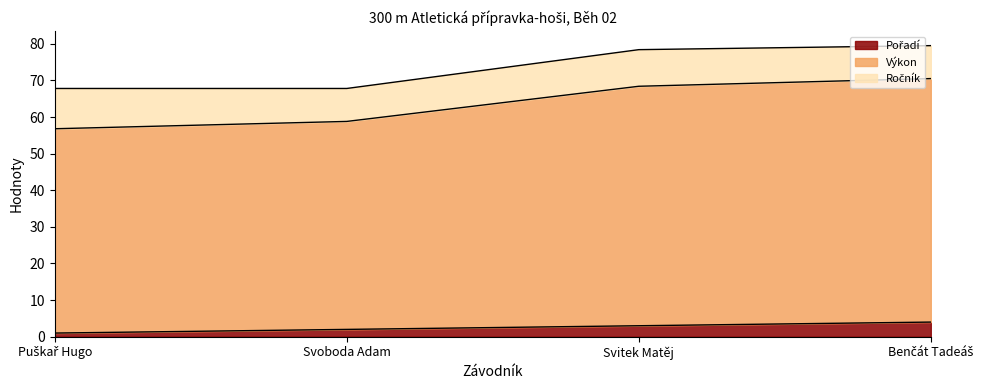

What is the label of the 3rd point from the left?

Svitek Matěj